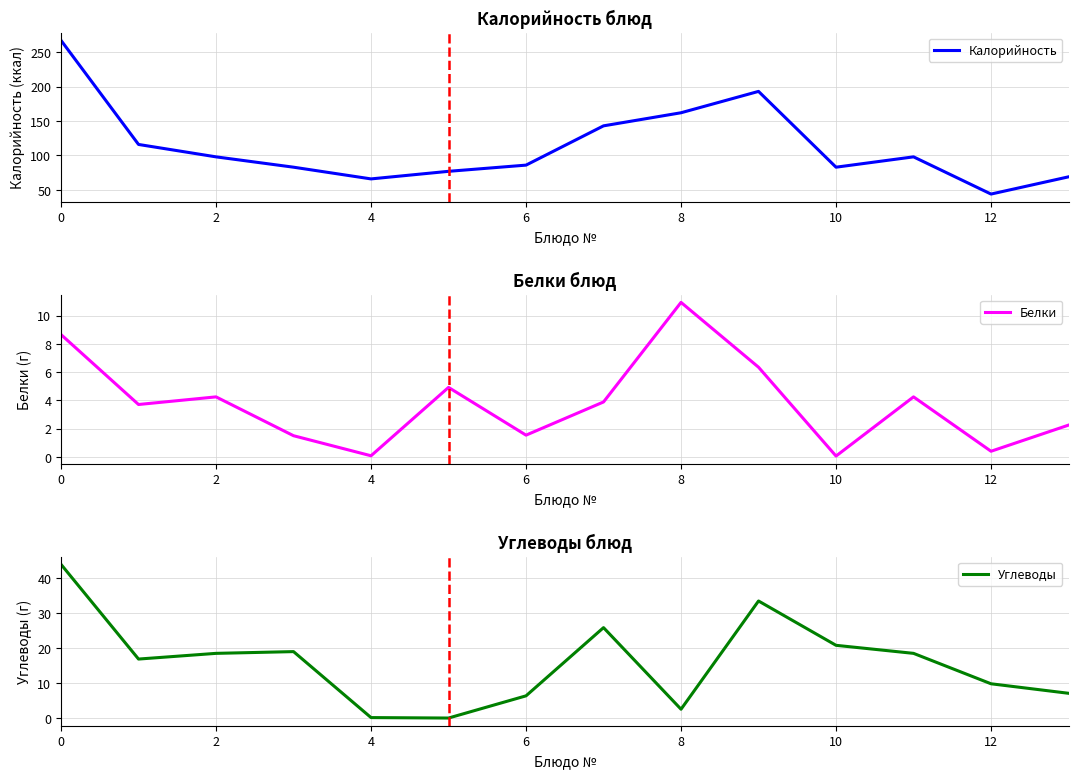

How many series are shown in this chart?

3